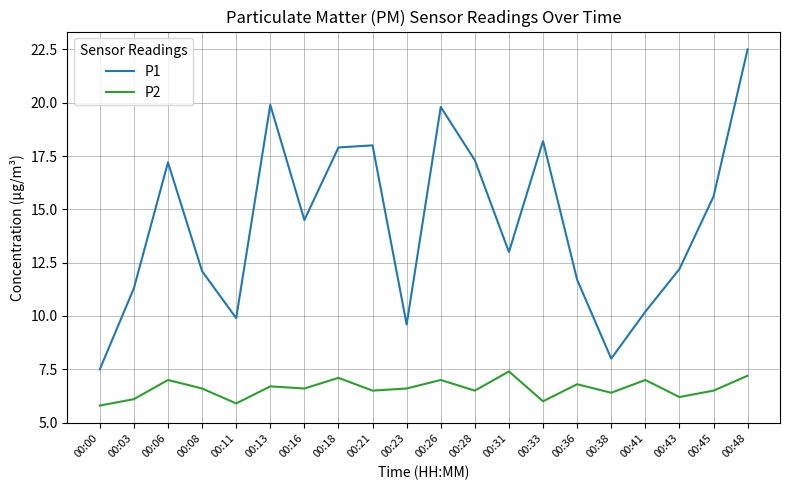

Is it true that P1 equals 4.6 at 00:33?

False